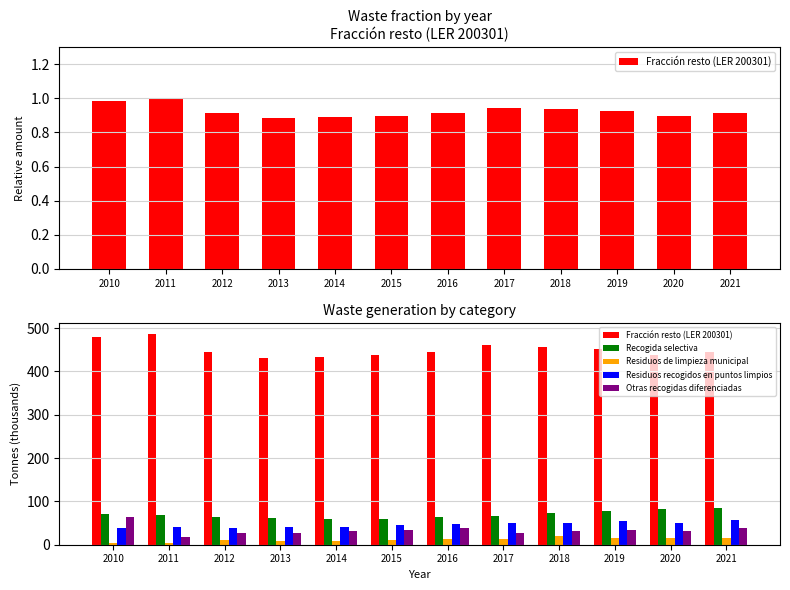

What is the sum of all Residuos de limpieza municipal values?

143.1